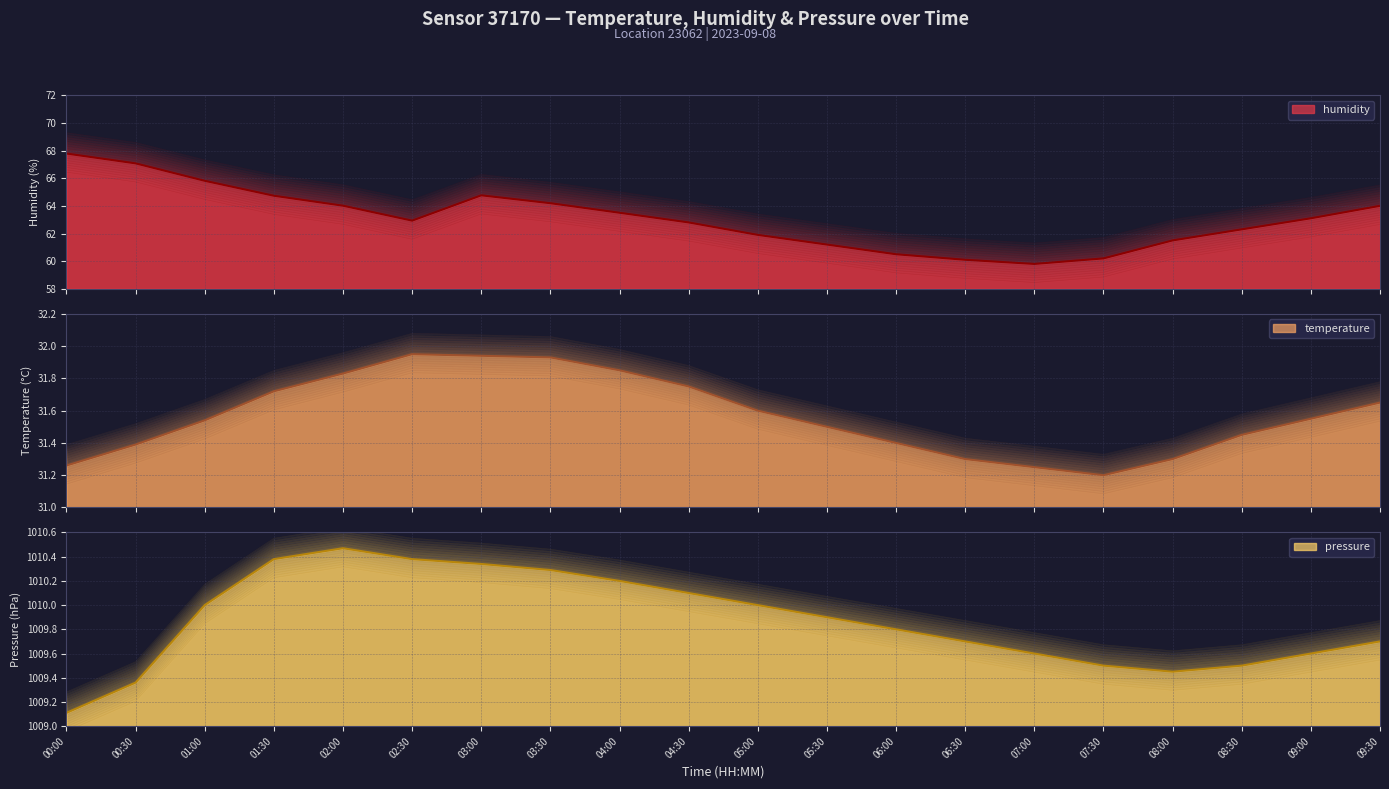

At 00:00, list the series in order from smallest to largest.

temperature, humidity, pressure